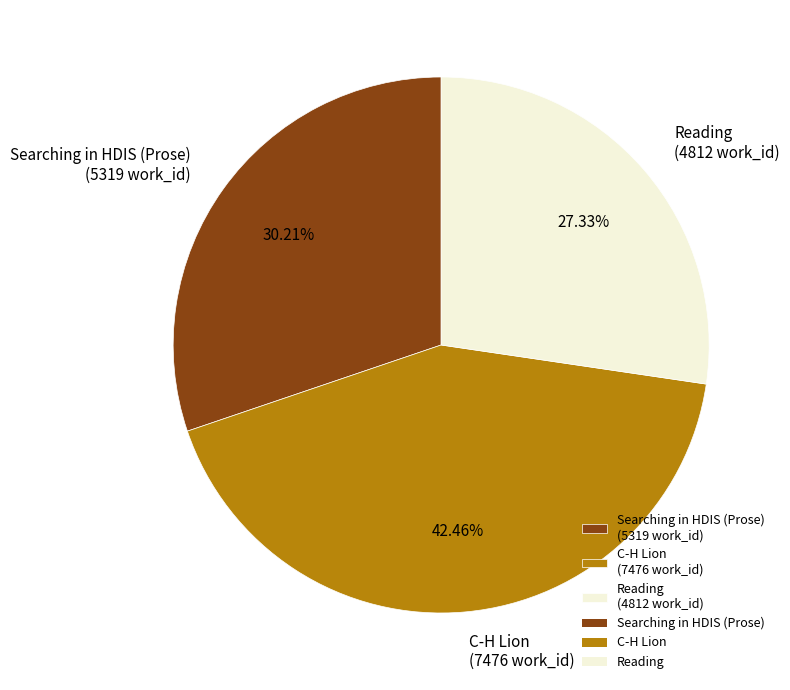

Is it true that Searching in HDIS (Prose) is 38% of the pie?

False